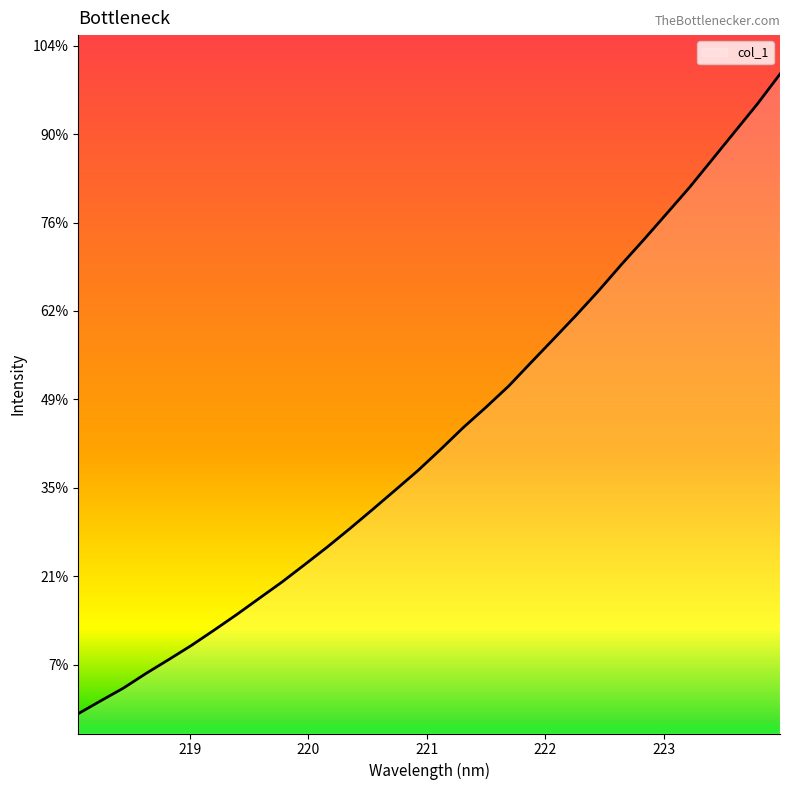

Does the chart display data point markers on the line(s)?

No